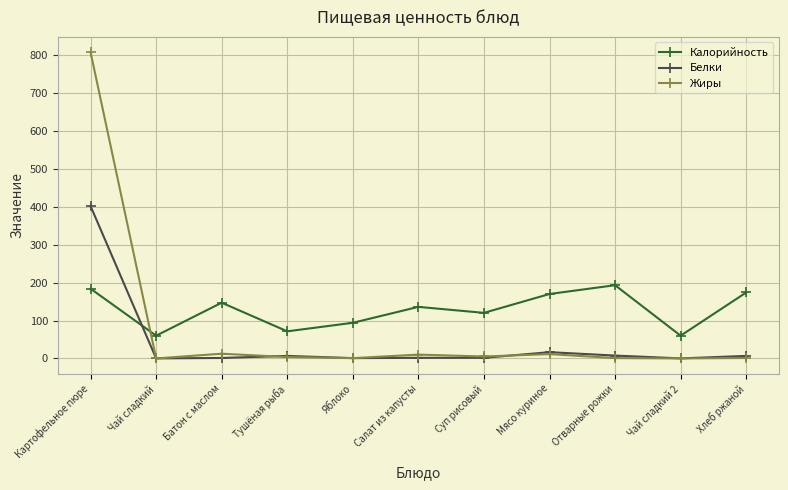

How many lines are shown in the chart?

3